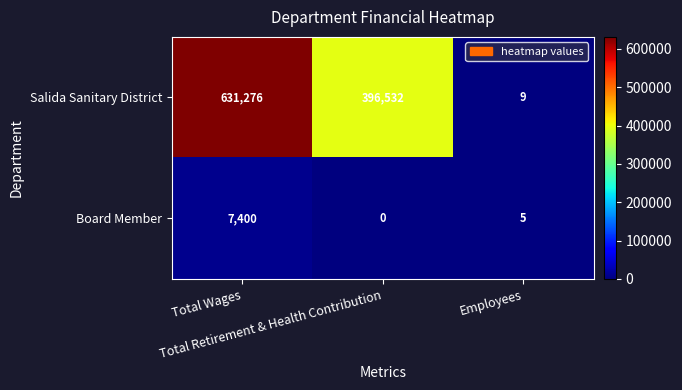

What is the sum of all Board Member values?

7405